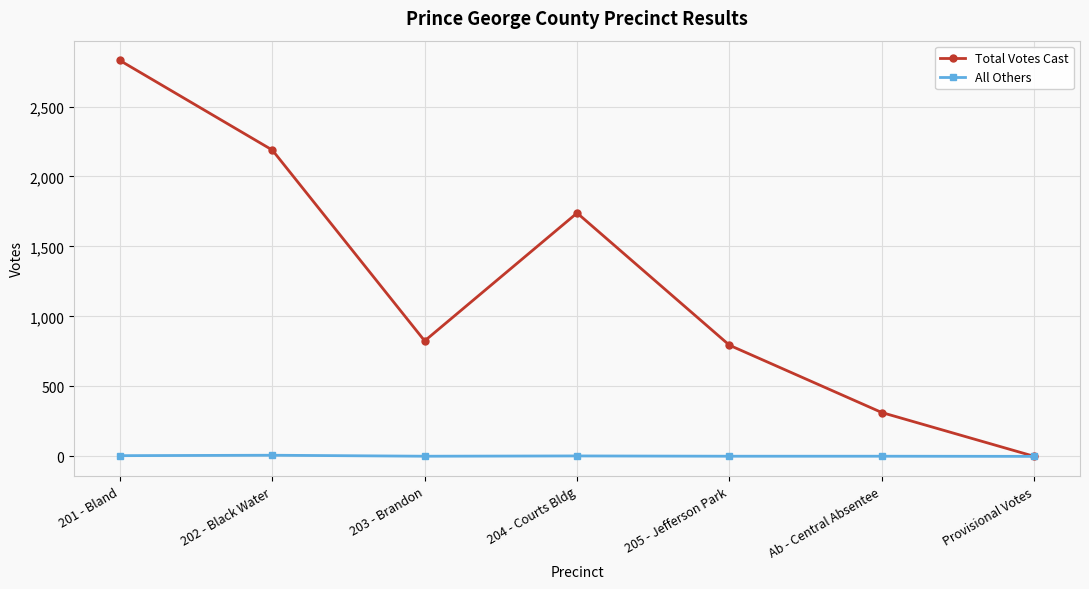

Rank the series by their average value, from highest to lowest.

Total Votes Cast, All Others